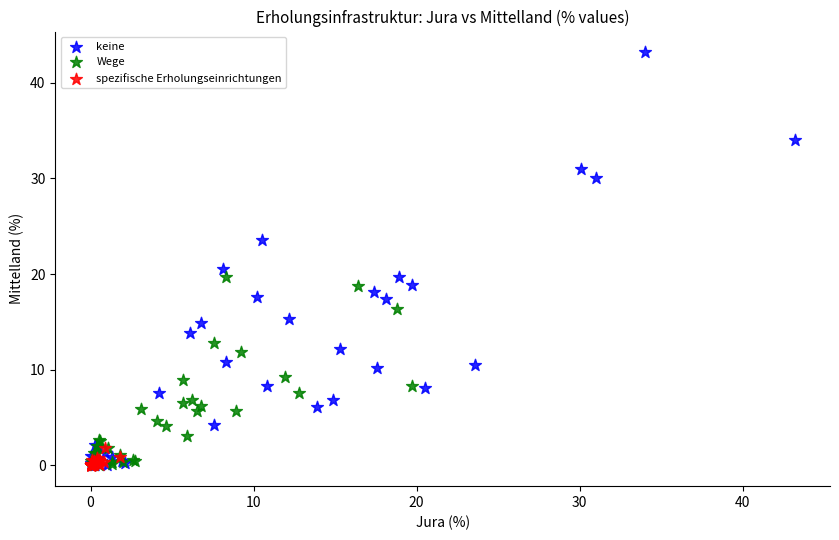

Which series has the largest Y range (max minus min)?

keine